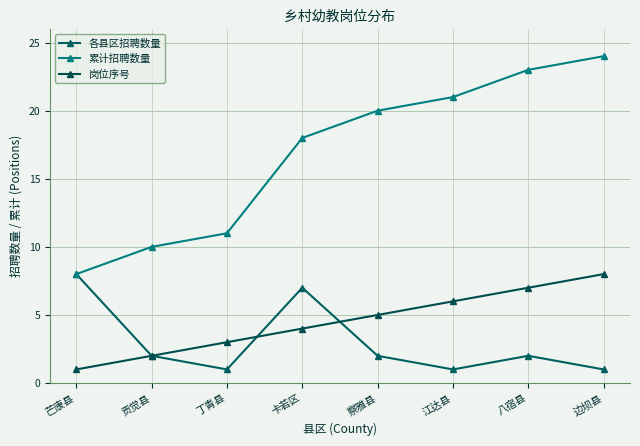

What are all the series names shown in the legend?

各县区招聘数量, 累计招聘数量, 岗位序号